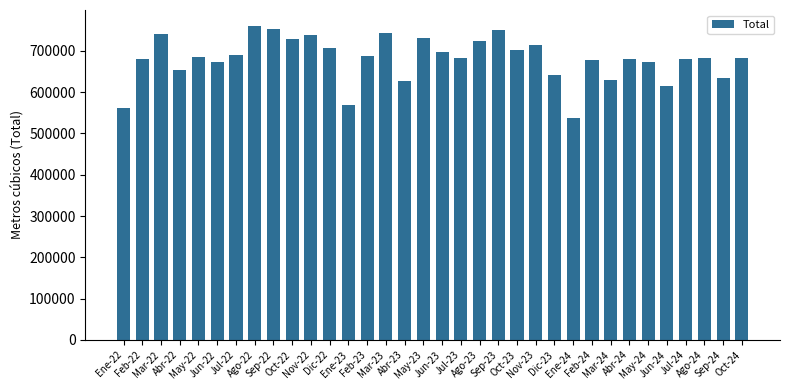

How many values are below 683440?

17